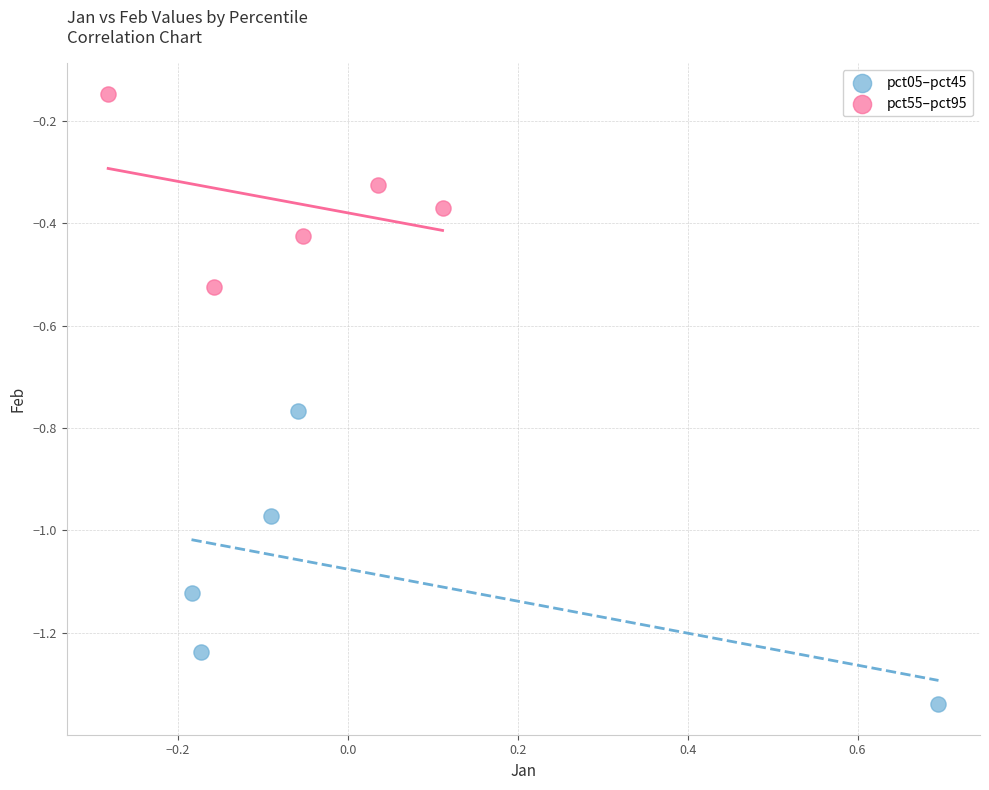

What are all the series names shown in the legend?

pct05–pct45, pct55–pct95